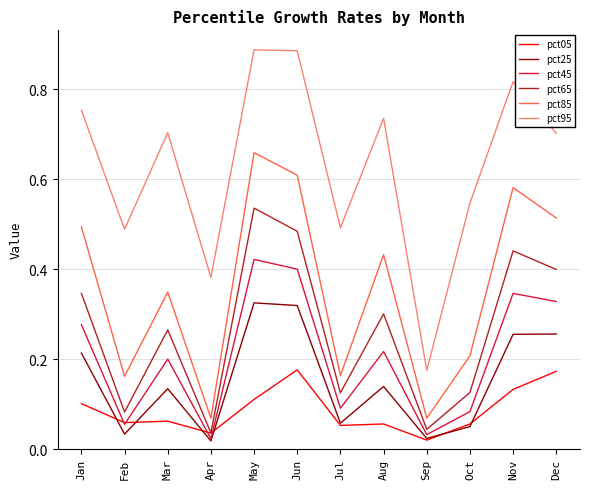

At which label does pct45 reach its peak?

May